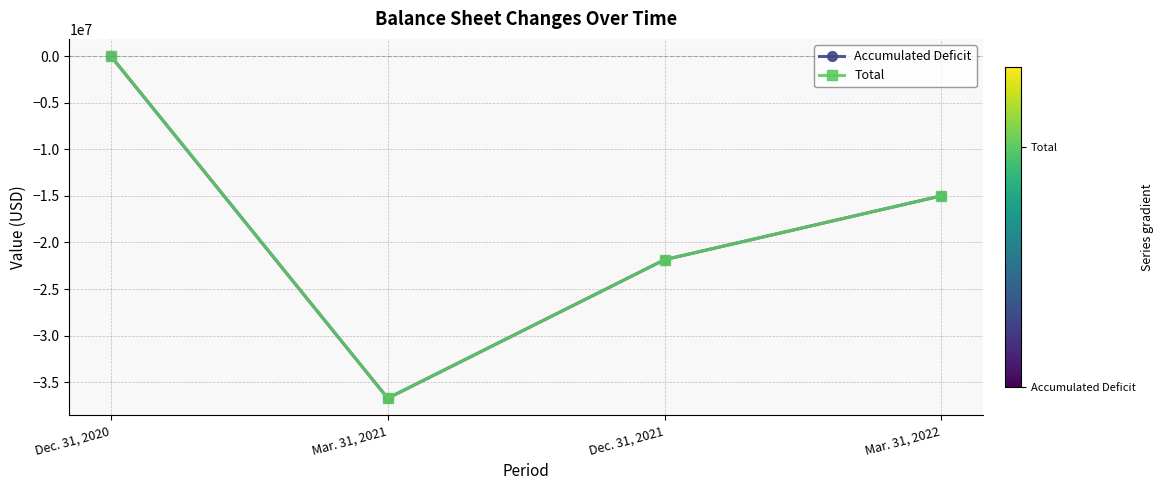

Which series has the largest range (max minus min)?

Total